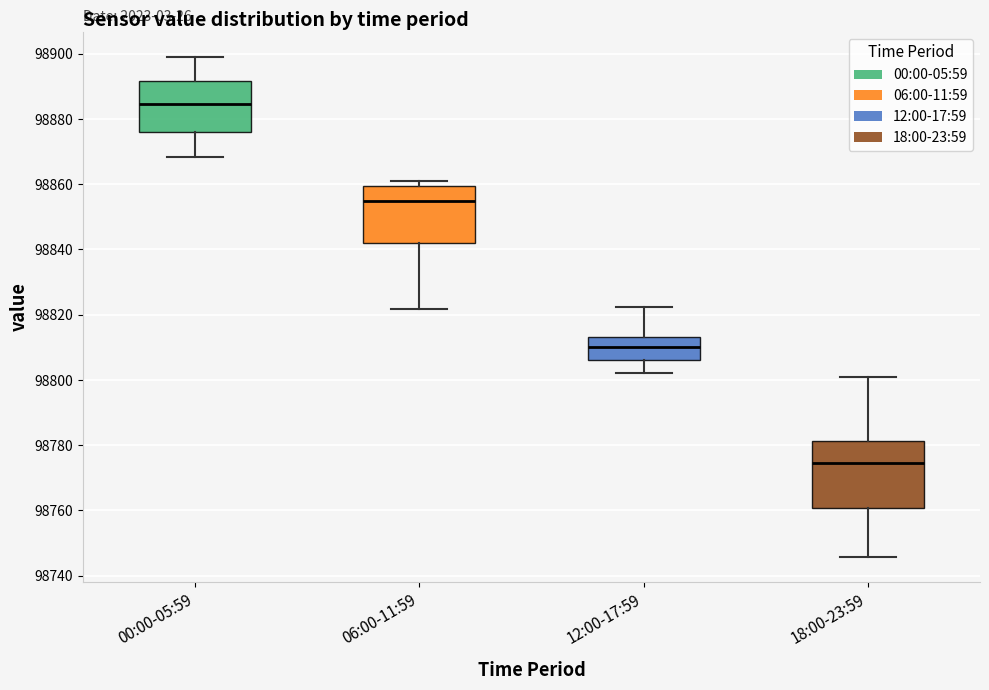

Reading left to right, read every box against the y-axis: the position of its median line, the range the box covers, and the ends of its whiskers. The values are not printed on the chart, so give them approximately, as read against the axis.

00:00-05:59: median 98884, box 98876 to 98892, whiskers 98868 to 98900
06:00-11:59: median 98854, box 98842 to 98860, whiskers 98822 to 98860 (just above the box's upper edge)
12:00-17:59: median 98810, box 98806 to 98814, whiskers 98802 to 98822
18:00-23:59: median 98774, box 98760 to 98782, whiskers 98746 to 98802